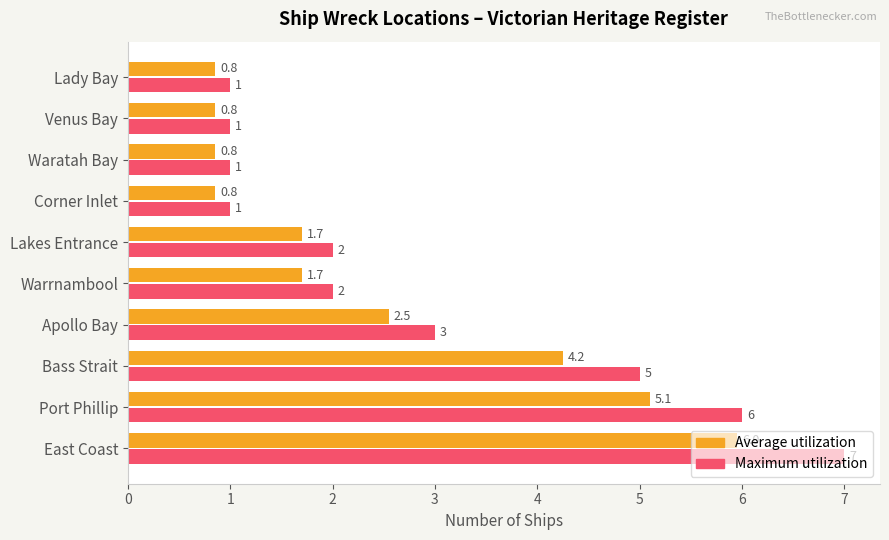

Which series changed the most between Port Phillip and Apollo Bay?

Maximum utilization